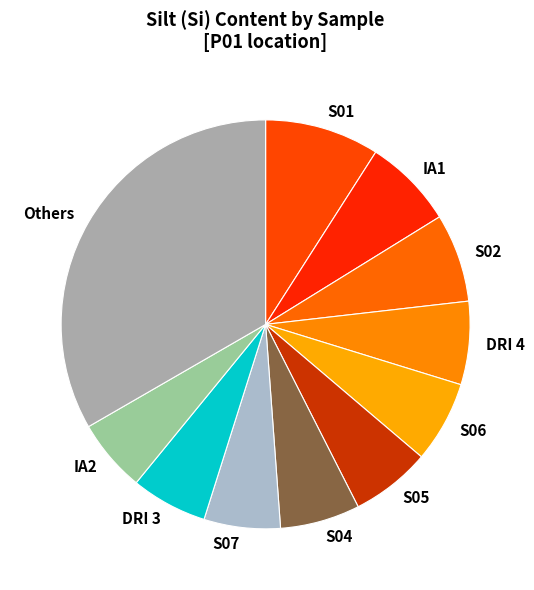

What is the ratio of the value at S05 to the value at DRI 4?

1.0